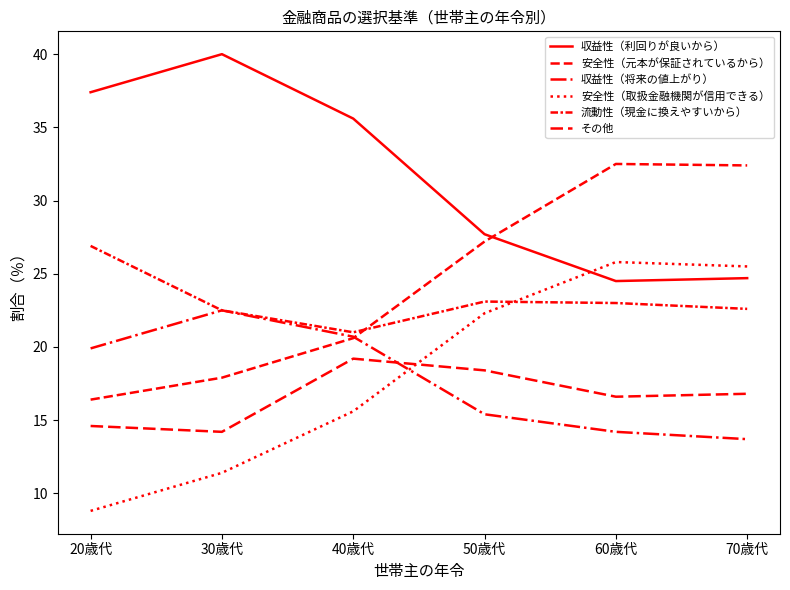

Which series changed the most between 20歳代 and 70歳代?

安全性（取扱金融機関が信用できる）